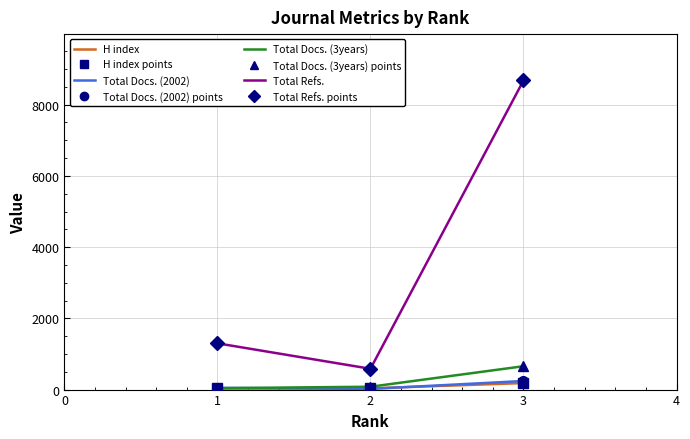

Reading left to right, transcribe all the data shown in this chart.

H index: 31	35	183
Total Docs. (2002): 48	19	241
Total Docs. (3years): 40	80	656
Total Refs.: 1299	584	8680